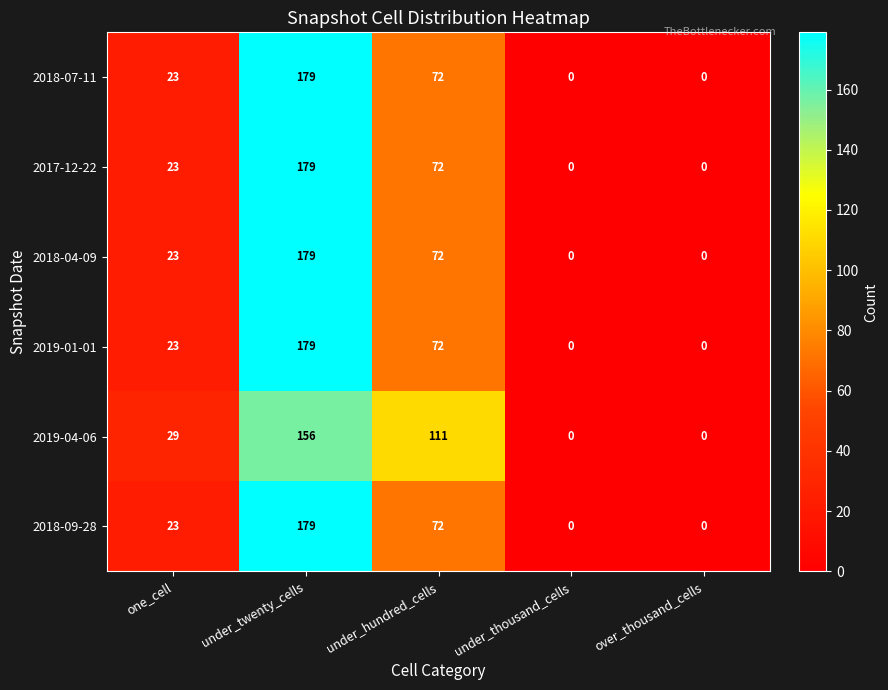

How many series are shown in this chart?

6